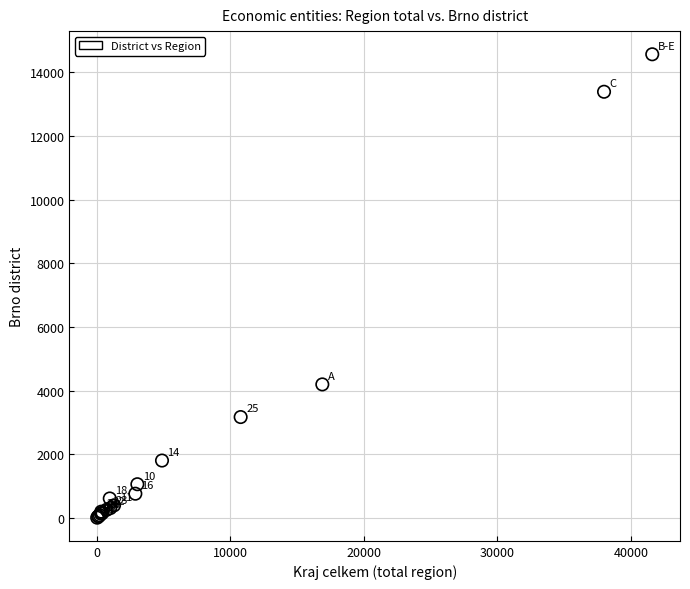

What Y value in the scatter plot is closest to 7290?

4197